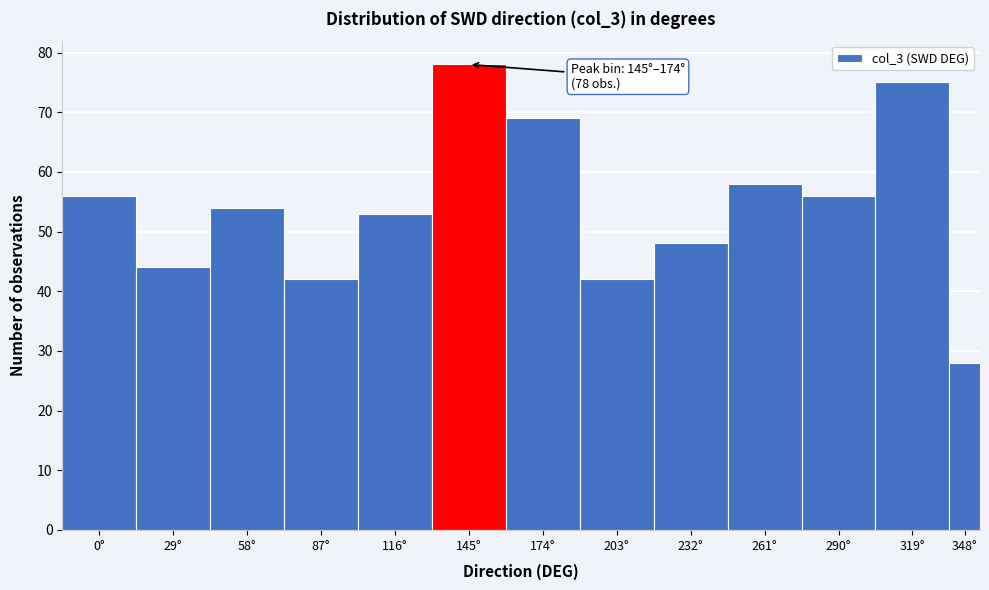

Reading left to right, list all the values displayed in this chart.

0°=56	29°=44	58°=54	87°=42	116°=53	145°=78	174°=69	203°=42	232°=48	261°=58	290°=56	319°=75	348°=28